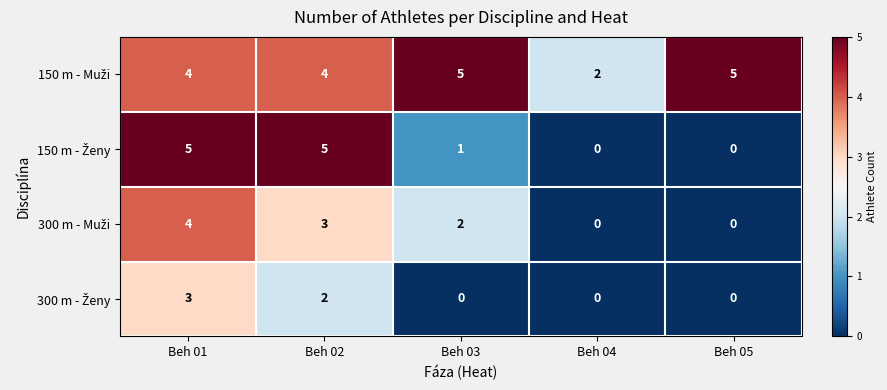

At which category is the sum across all series the highest?

Beh 01